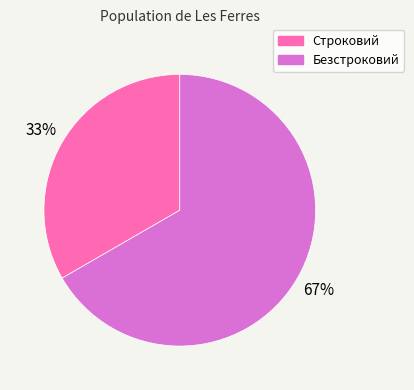

What percentage is the Безстроковий slice, to the nearest percent?

67%